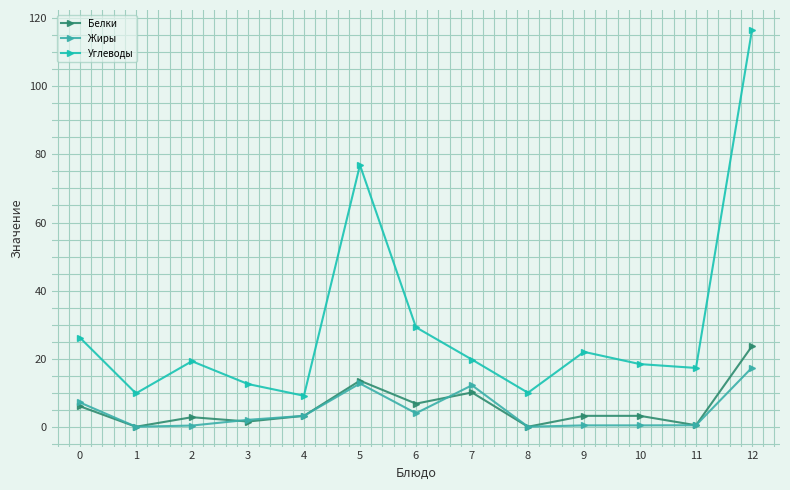

What is the difference between the highest and lowest values at 0?

20.2